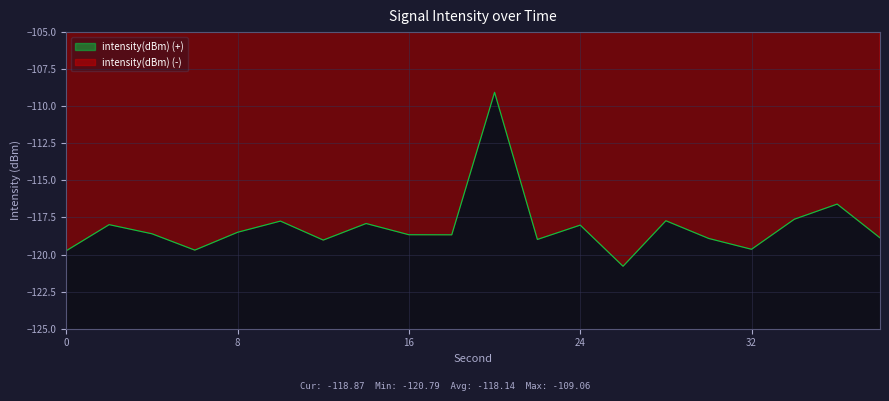

What is the maximum value shown in the chart?

-109.1